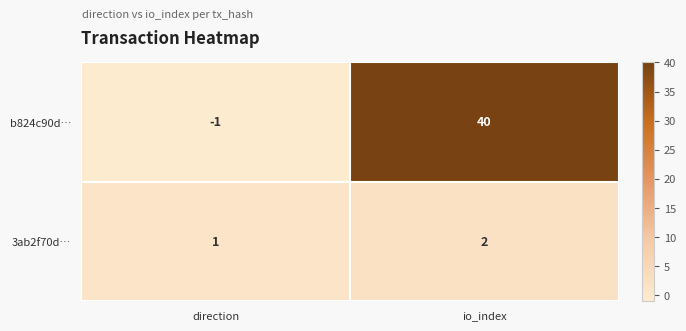

At direction, list the series in order from smallest to largest.

b824c90d…, 3ab2f70d…